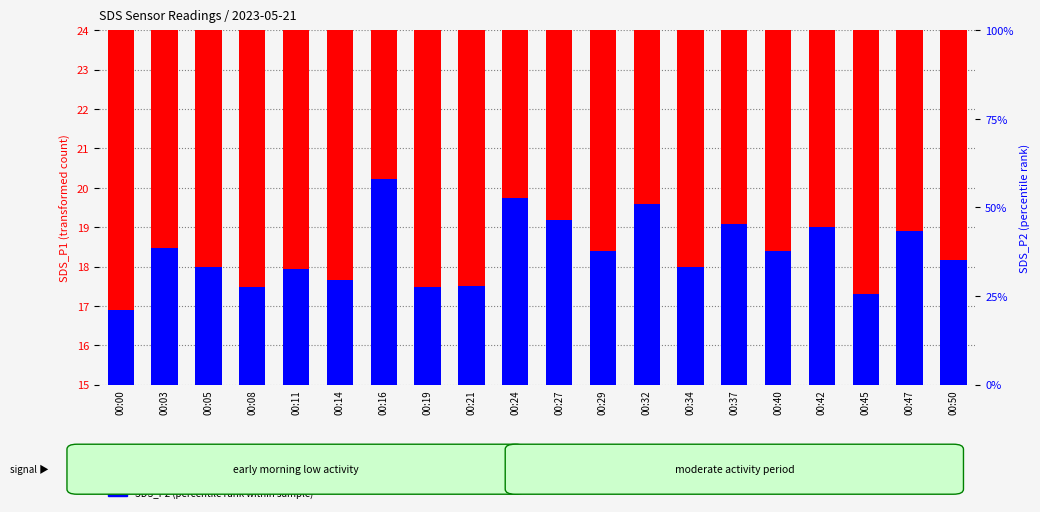

Which has a higher value, 00:29 or 00:03?

00:03